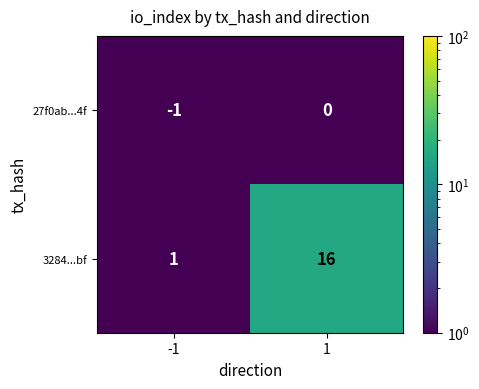

Reading left to right, transcribe all the data shown in this chart.

27f0ab...4f: -1=-1	1=0
3284...bf: -1=1	1=16